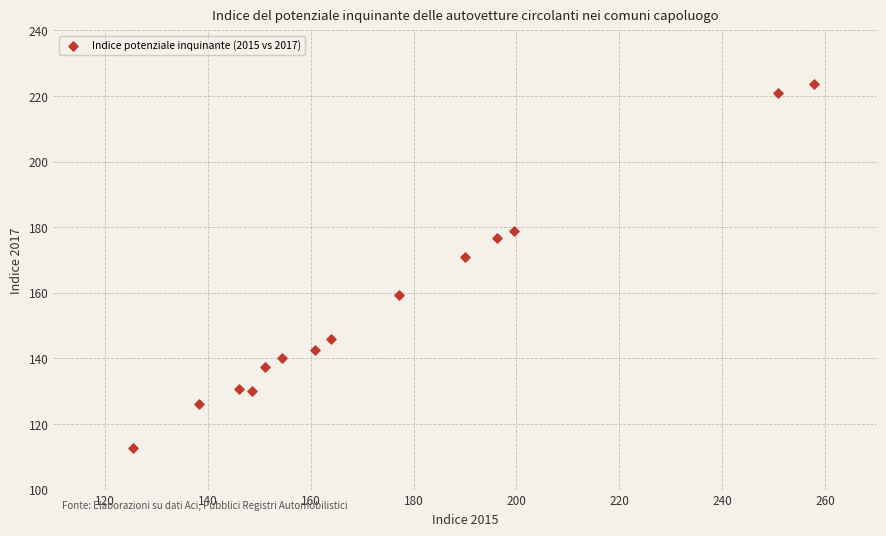

What Y value in the scatter plot is closest to 168?

170.8